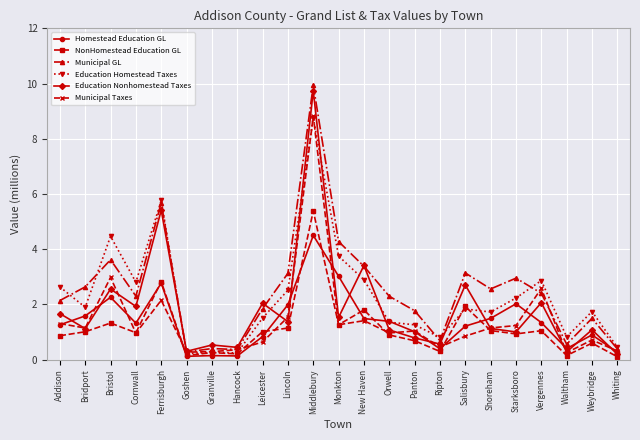

Read the Education Nonhomestead Taxes value at Ferrisburgh.

5.4